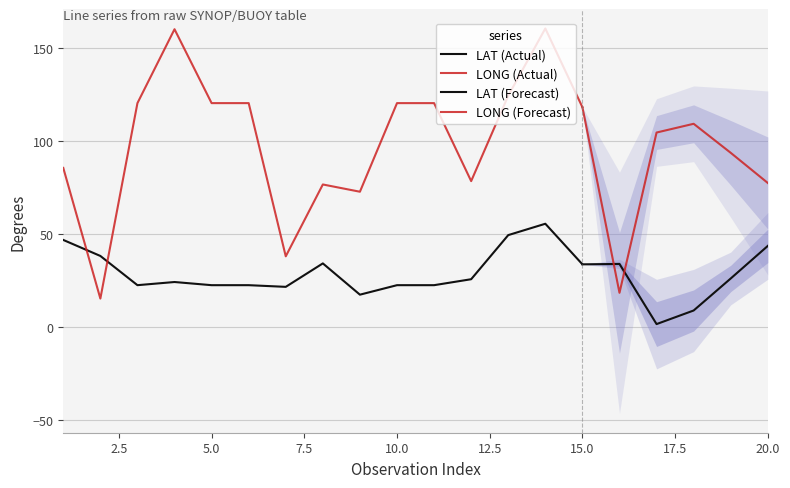

List the series in order of their peak value, highest first.

LONG, LAT